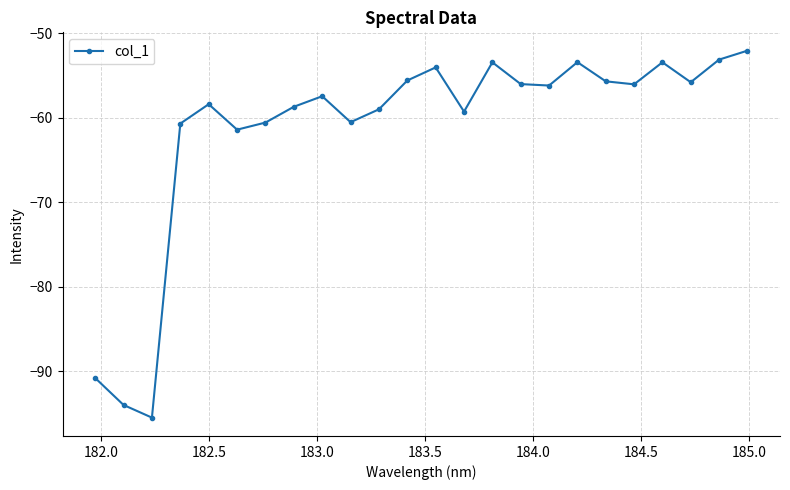

What is the smallest value displayed?

-95.5